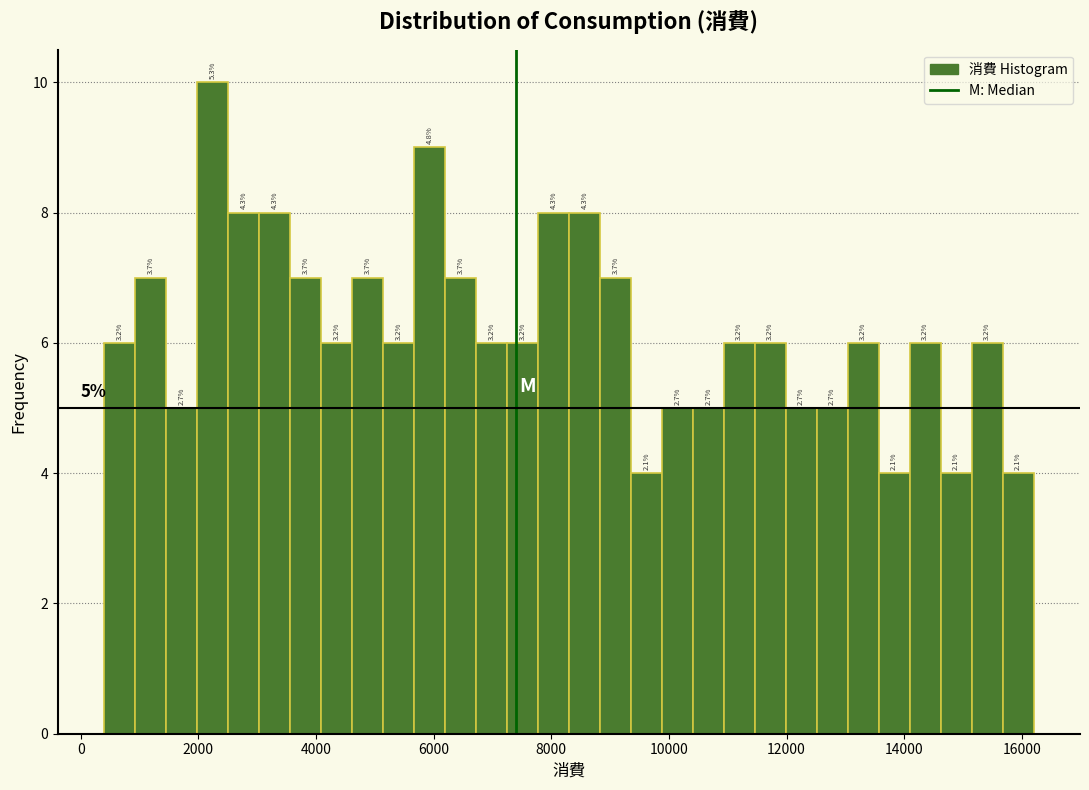

Read against the x-axis, roughly where is the centre of the tallest bar?

2200